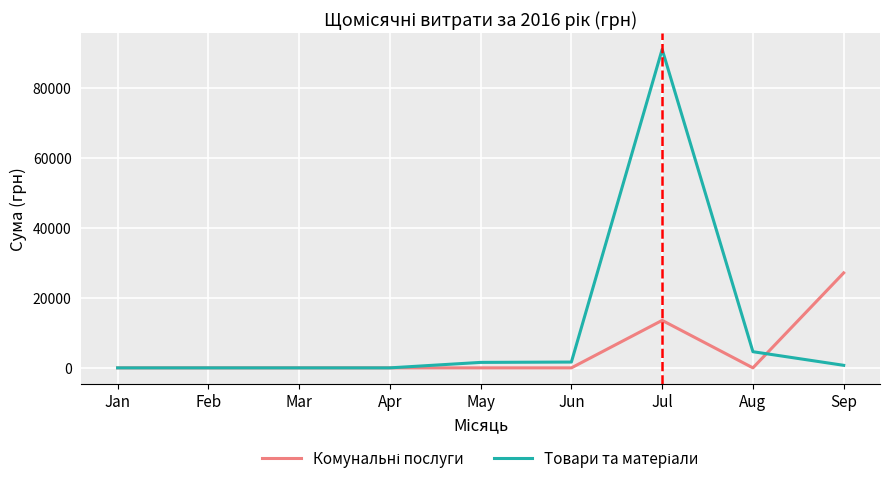

What is the maximum value shown in the chart?

90976.0